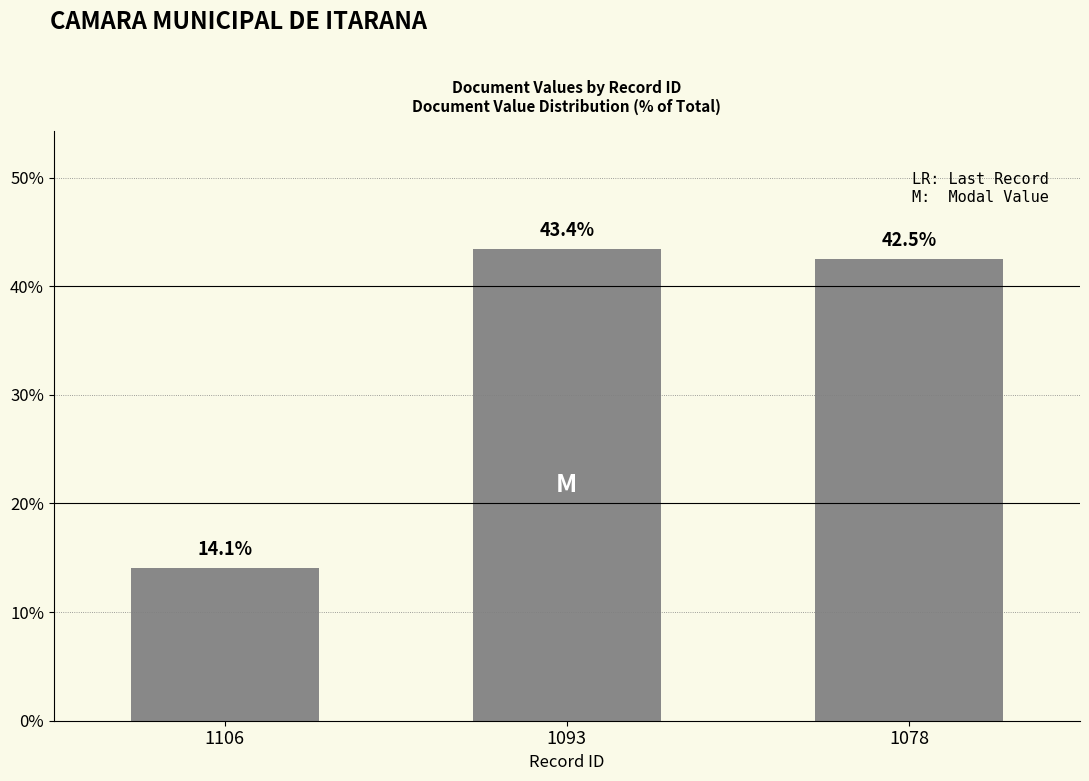

At which category does the chart reach its peak across all series?

1093